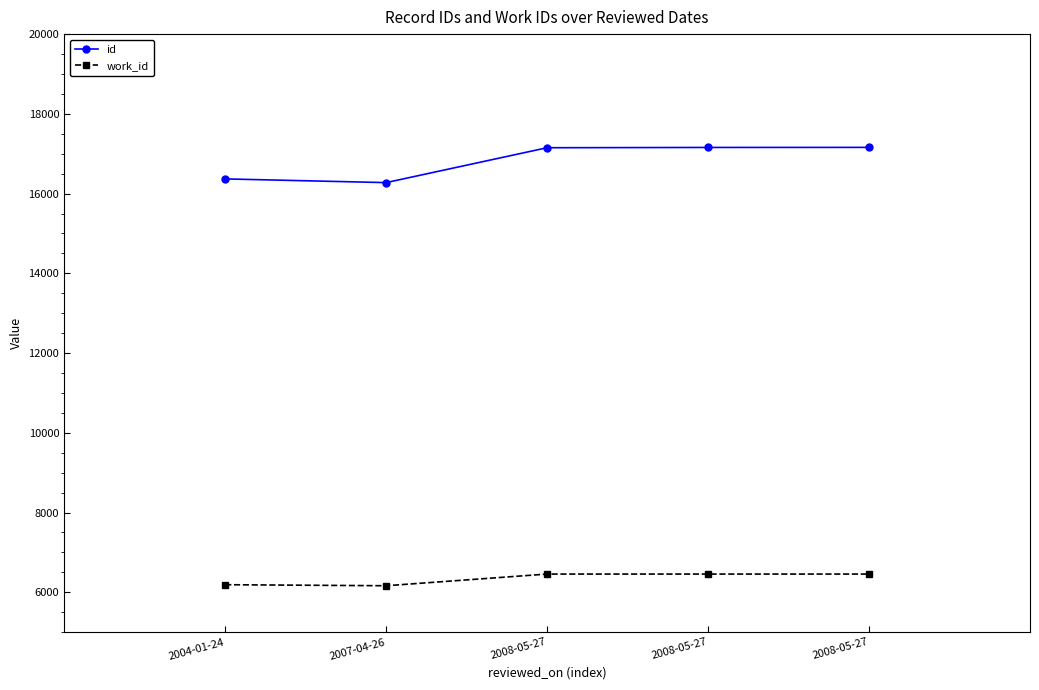

Is it true that work_id equals 6163 at 2007-04-26?

True